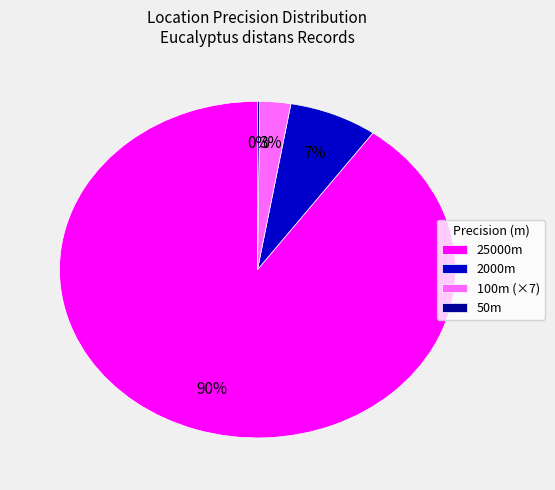

To the nearest percent, what percentage of the pie is 25000m?

90%